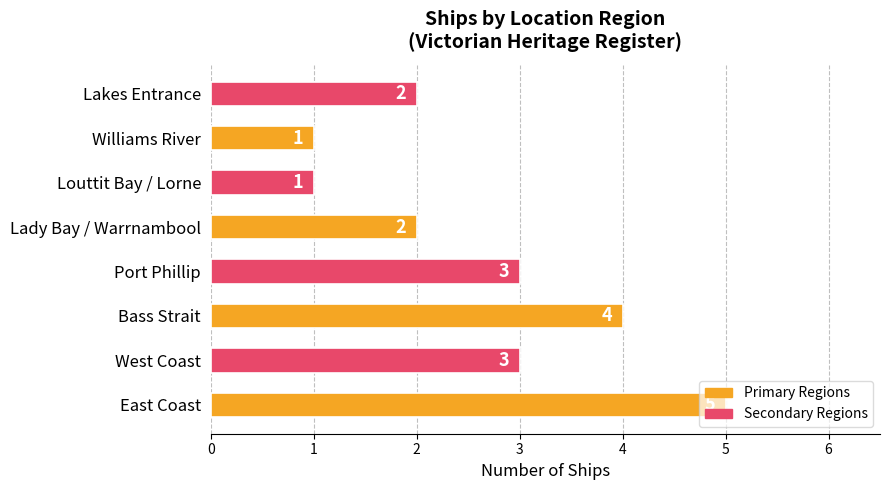

How many values are between 2 and 4?

5